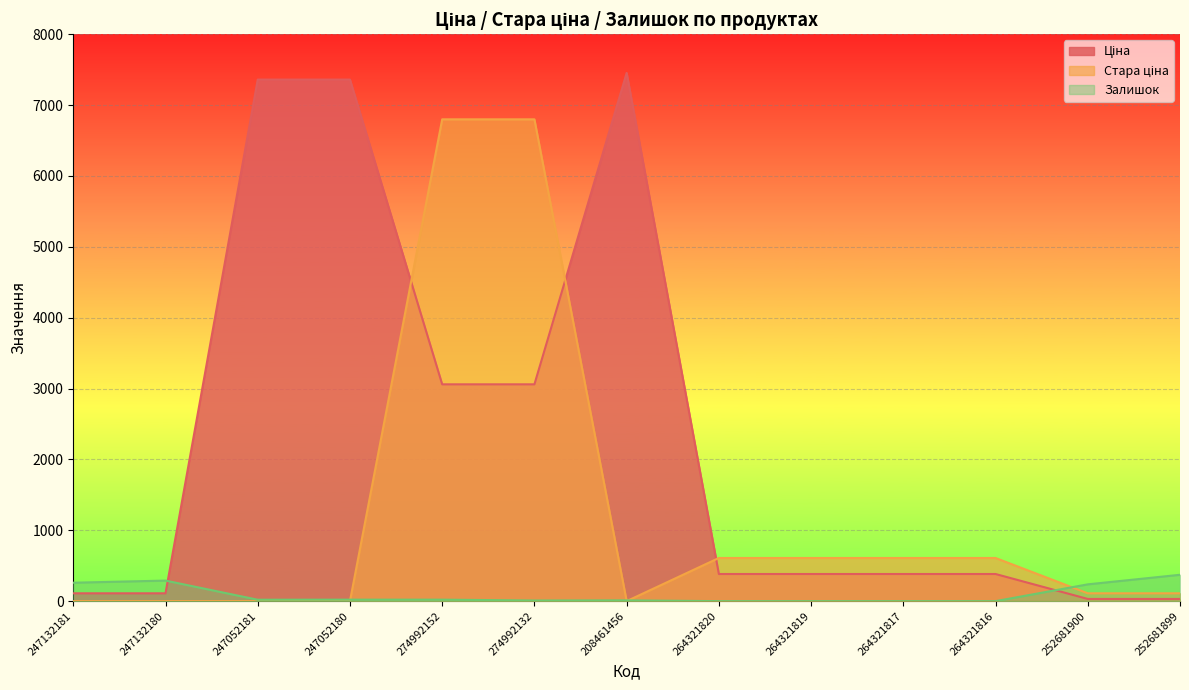

Count the number of categories in the chart.

13